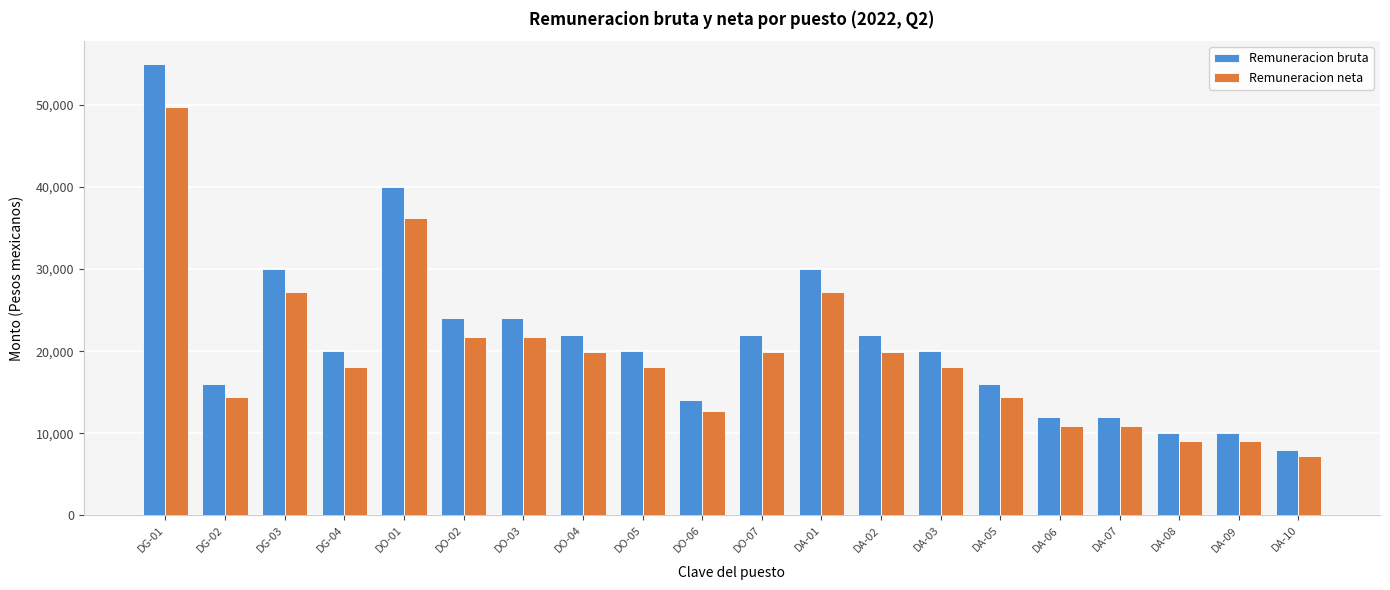

Reading right to left, list all the values displayed in this chart.

Remuneracion bruta: 8000.0	10000.0	10000.0	12000.0	12000.0	16000.0	20000.0	22000.0	30000.0	22000.0	14000.0	20000.0	22000.0	24000.0	24000.0	40000.0	20000.0	30000.0	16000.0	55000.0
Remuneracion neta: 7242.7	9053.3	9053.3	10864.0	10864.0	14485.3	18106.7	19917.3	27160.0	19917.3	12674.7	18106.7	19917.3	21728.0	21728.0	36213.3	18106.7	27160.0	14485.3	49793.3